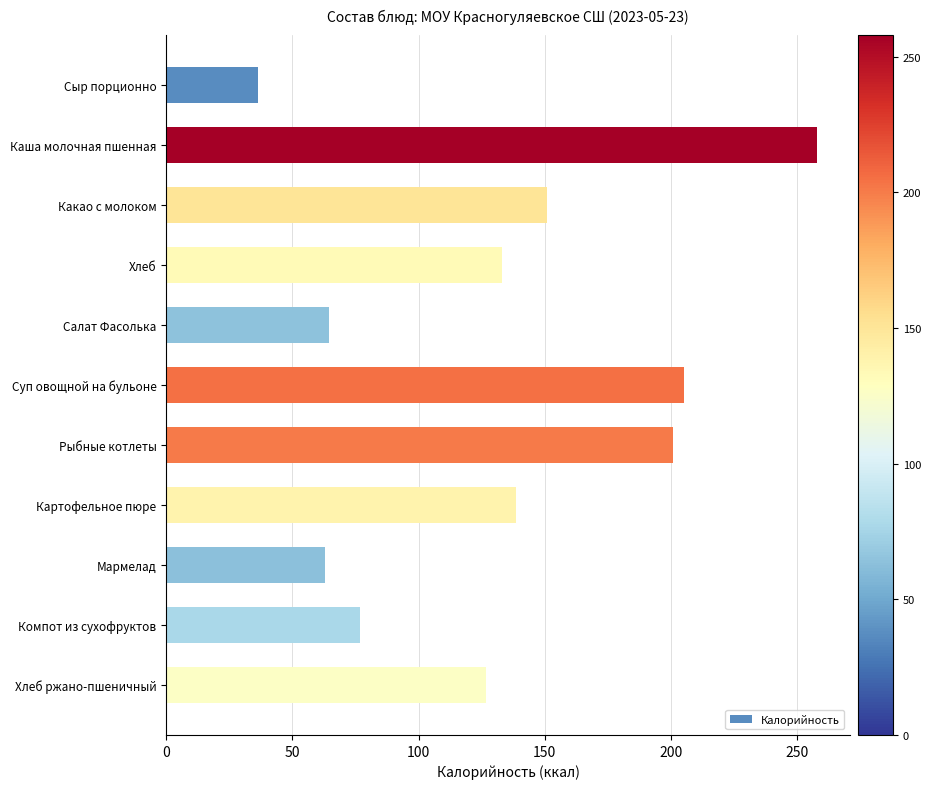

The value at Суп овощной на бульоне is 346.1. True or false?

False